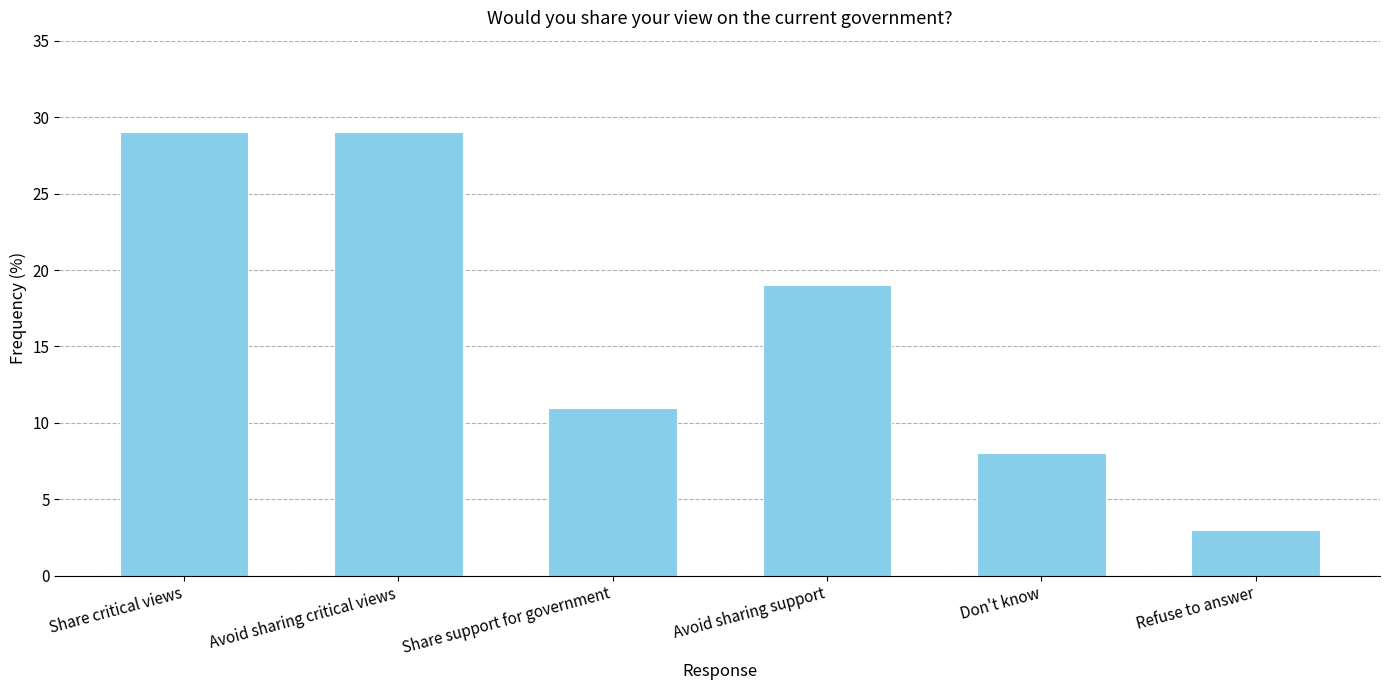

The value at Don't know is 13. True or false?

False